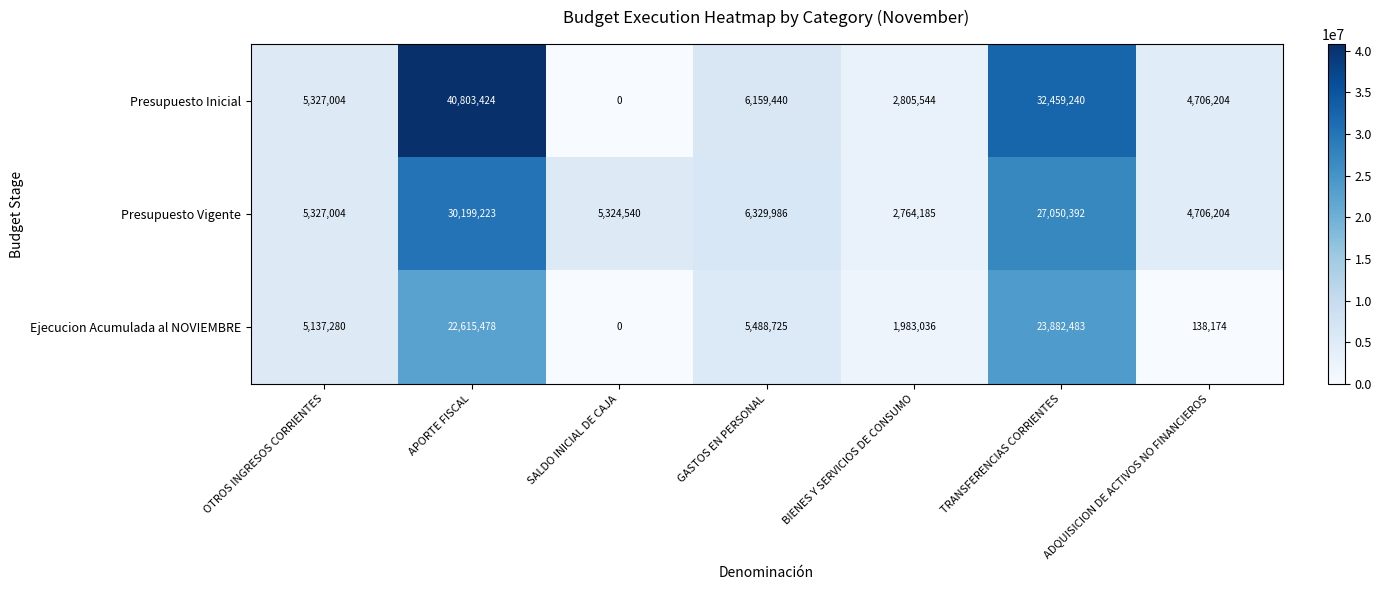

What is the total value across all series at GASTOS EN PERSONAL?

17978151